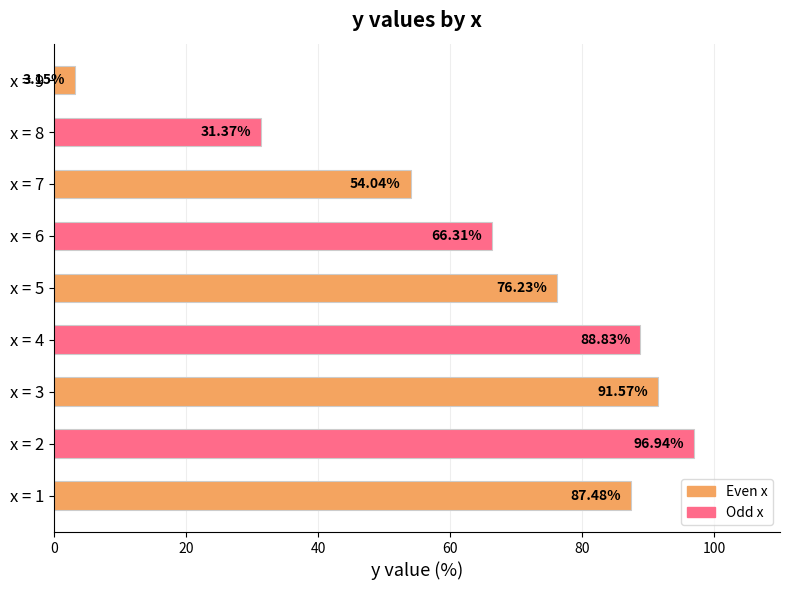

Rank the categories by value from lowest to highest.

x = 9, x = 8, x = 7, x = 6, x = 5, x = 1, x = 4, x = 3, x = 2